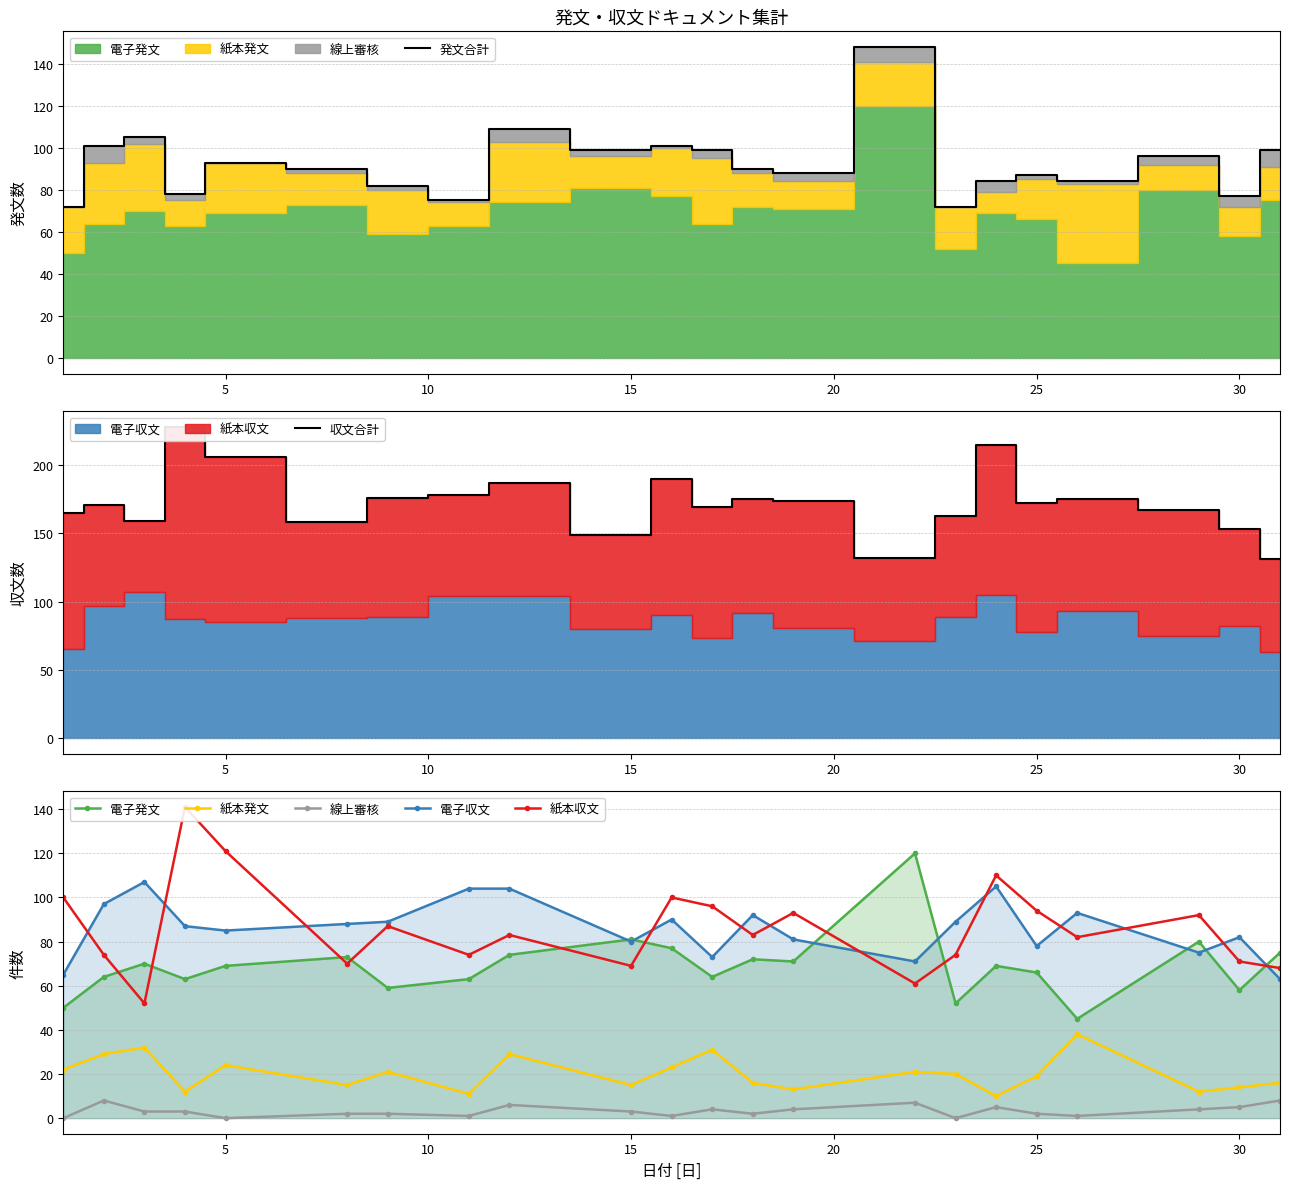

What is the value of the 電子発文 point at the 16th from the left?

52